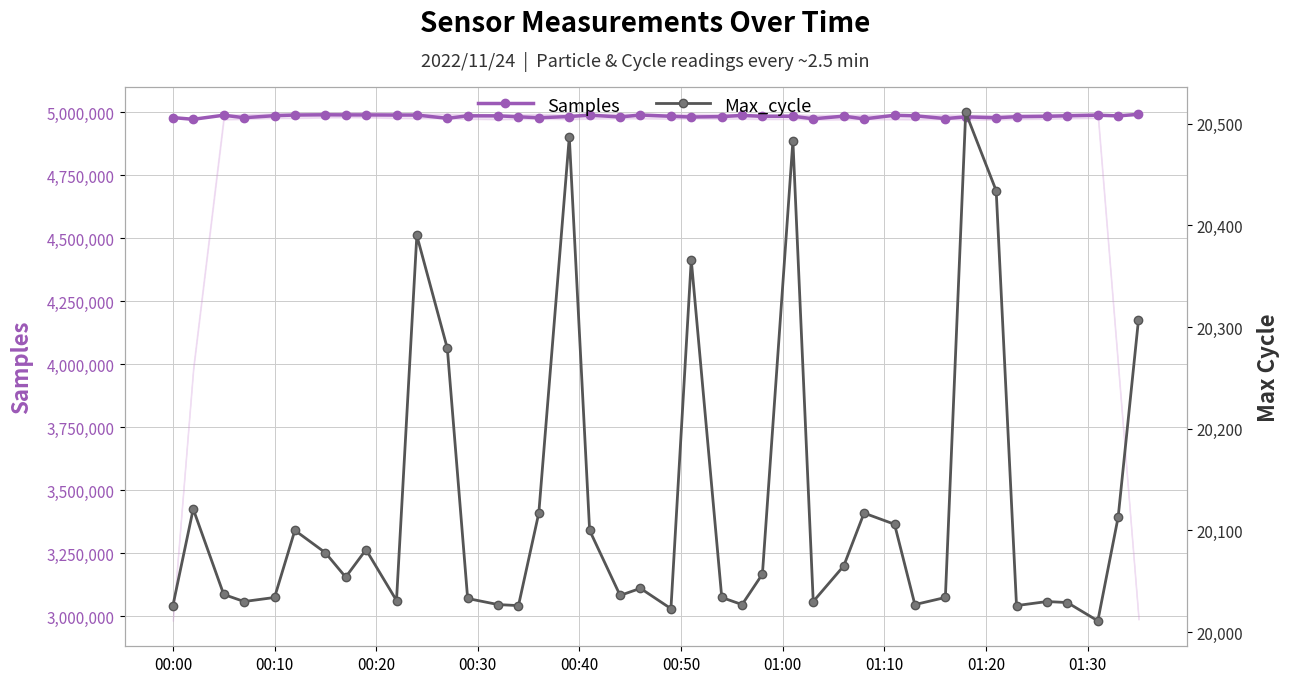

What is the lowest value of the Samples series?

4972709